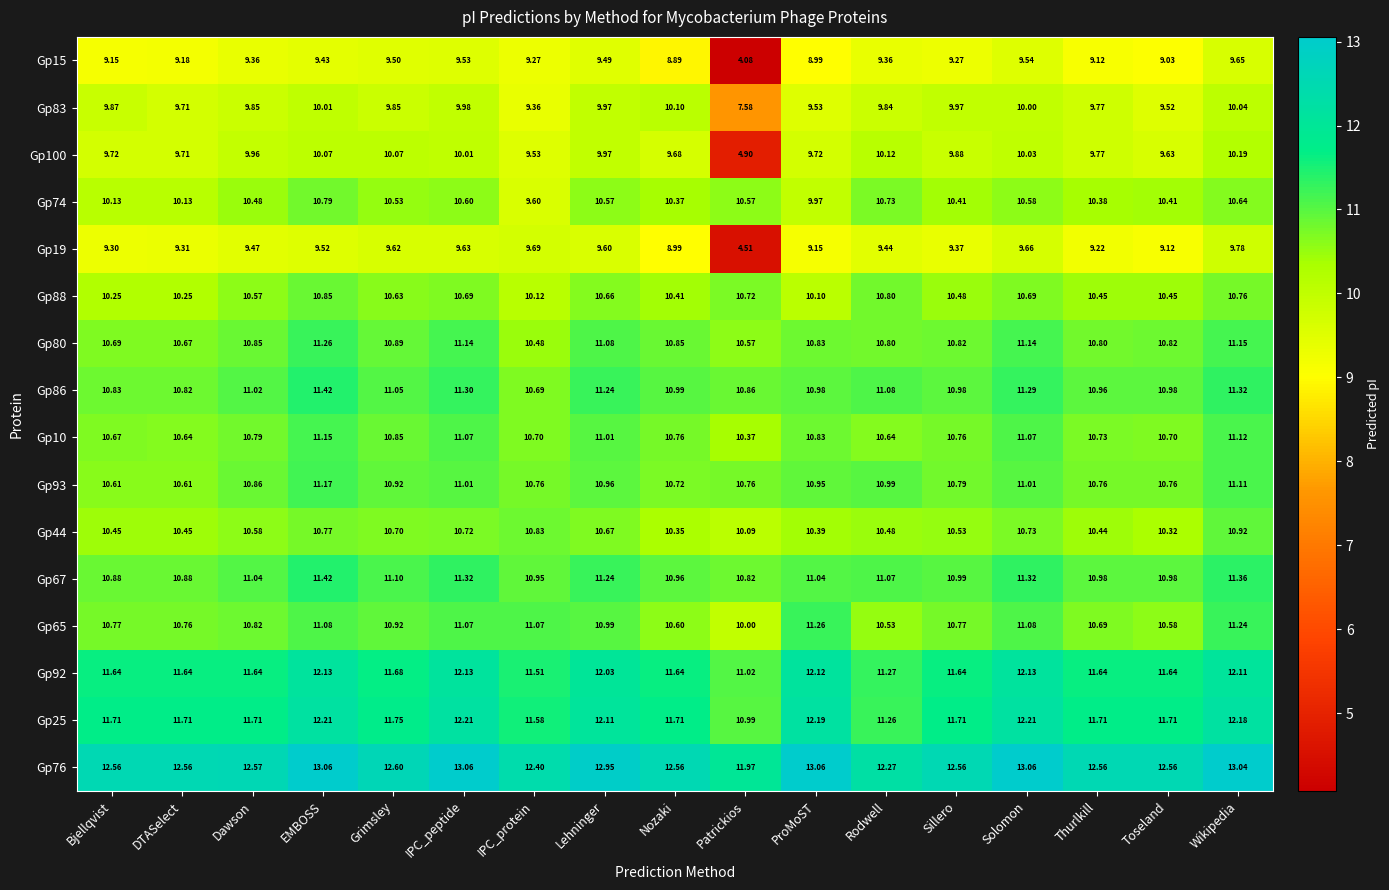

At which category is the sum across all series the highest?

Wikipedia